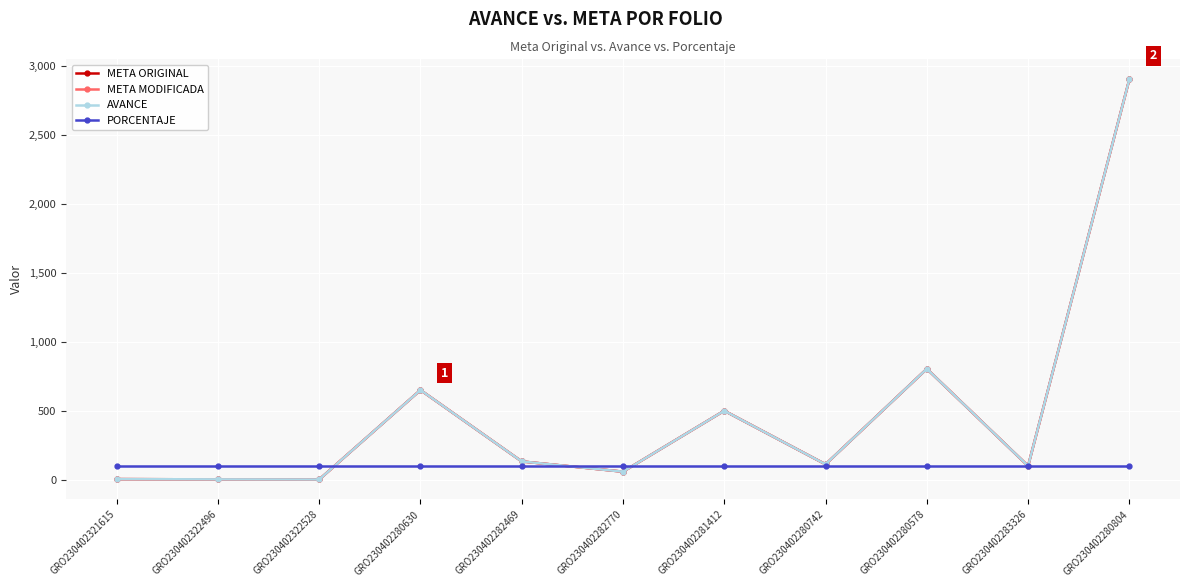

What is the label of the 6th point from the right?

GRO230402282770